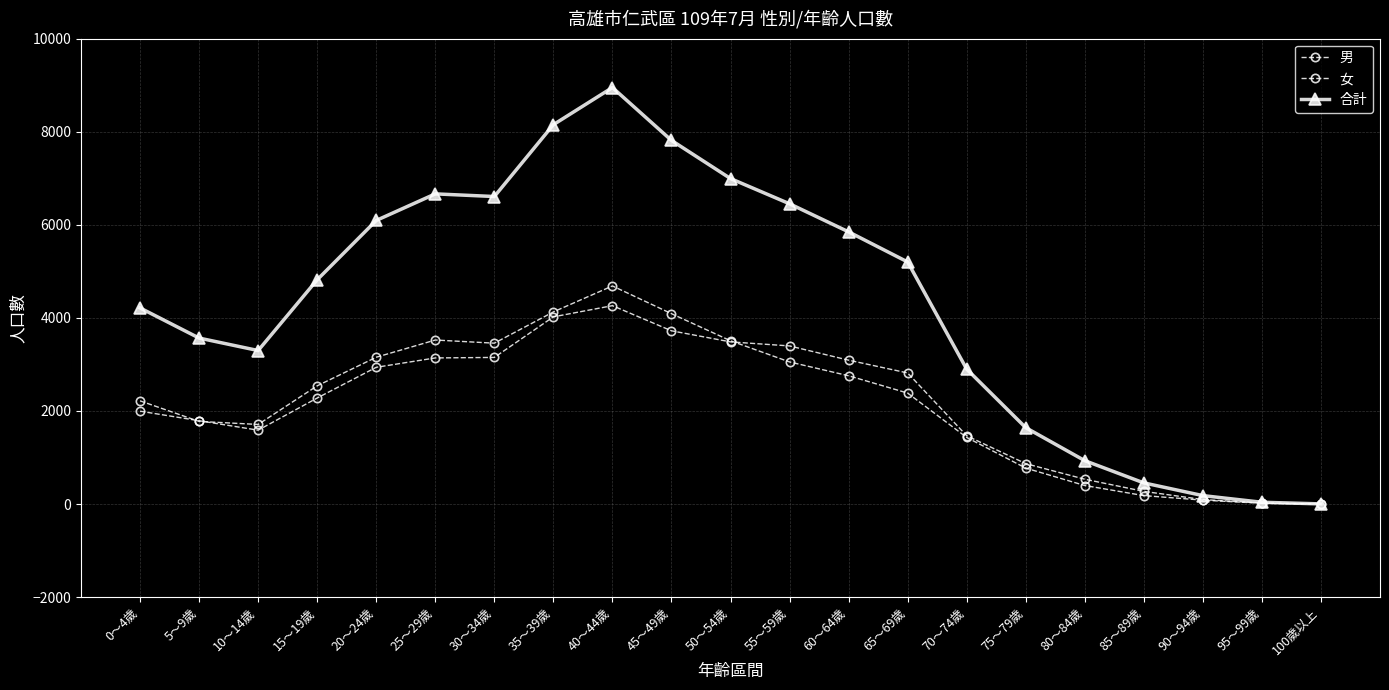

List the series in order of their peak value, highest first.

合計, 男, 女